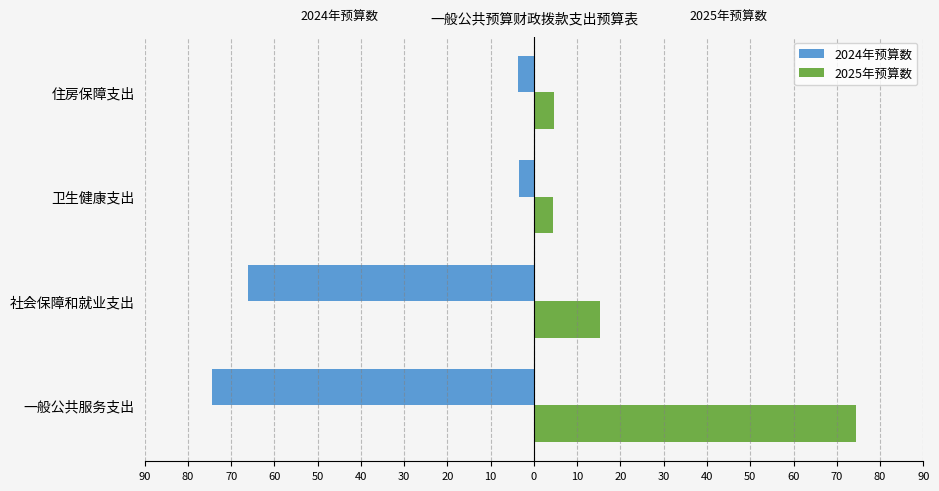

Reading right to left, what are all the values shown in this chart?

2024年预算数: -3.6	-3.5	-66.0	-74.5
2025年预算数: 4.7	4.5	15.3	74.5